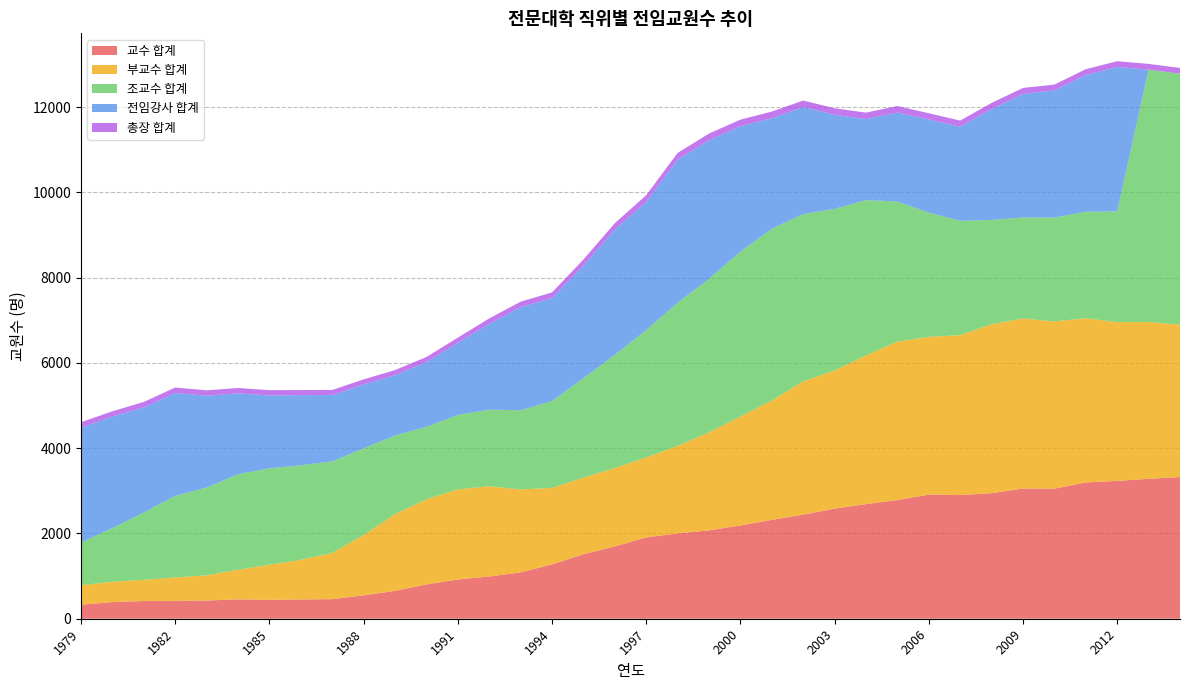

Reading right to left, extract all data points from this chart.

교수 합계: 2014=3323	2013=3282	2012=3233	2011=3197	2010=3051	2009=3054	2008=2945	2007=2901	2006=2912	2005=2783	2004=2688	2003=2583	2002=2442	2001=2319	2000=2187	1999=2073	1998=2001	1997=1908	1996=1696	1995=1513	1994=1275	1993=1087	1992=991	1991=920	1990=806	1989=653	1988=548	1987=459	1986=452	1985=443	1984=455	1983=427	1982=419	1981=416	1980=391	1979=328
부교수 합계: 2014=3577	2013=3679	2012=3725	2011=3851	2010=3923	2009=3989	2008=3964	2007=3751	2006=3700	2005=3717	2004=3489	2003=3241	2002=3127	2001=2800	2000=2557	1999=2300	1998=2054	1997=1876	1996=1838	1995=1798	1994=1793	1993=1946	1992=2117	1991=2114	1990=1996	1989=1800	1988=1415	1987=1084	1986=931	1985=824	1984=695	1983=591	1982=550	1981=496	1980=476	1979=457
조교수 합계: 2014=5887	2013=5919	2012=2597	2011=2500	2010=2435	2009=2370	2008=2446	2007=2682	2006=2914	2005=3288	2004=3643	2003=3790	2002=3922	2001=4029	2000=3866	1999=3601	1998=3358	1997=2987	1996=2655	1995=2331	1994=2038	1993=1858	1992=1796	1991=1746	1990=1699	1989=1843	1988=2034	1987=2146	1986=2216	1985=2261	1984=2240	1983=2059	1982=1914	1981=1581	1980=1259	1979=1003
전임강사 합계: 2014=0	2013=0	2012=3388	2011=3205	2010=2985	2009=2896	2008=2603	2007=2209	2006=2186	2005=2086	2004=1900	2003=2208	2002=2514	2001=2591	2000=2945	1999=3249	1998=3358	1997=3011	1996=2939	1995=2639	1994=2416	1993=2420	1992=2014	1991=1692	1990=1519	1989=1418	1988=1500	1987=1558	1986=1646	1985=1710	1984=1896	1983=2156	1982=2414	1981=2464	1980=2619	1979=2697
총장 합계: 2014=133	2013=135	2012=135	2011=138	2010=136	2009=142	2008=142	2007=142	2006=145	2005=153	2004=152	2003=152	2002=151	2001=158	2000=152	1999=158	1998=155	1997=153	1996=150	1995=145	1994=132	1993=126	1992=126	1991=121	1990=119	1989=118	1988=118	1987=119	1986=119	1985=124	1984=126	1983=125	1982=127	1981=129	1980=121	1979=125